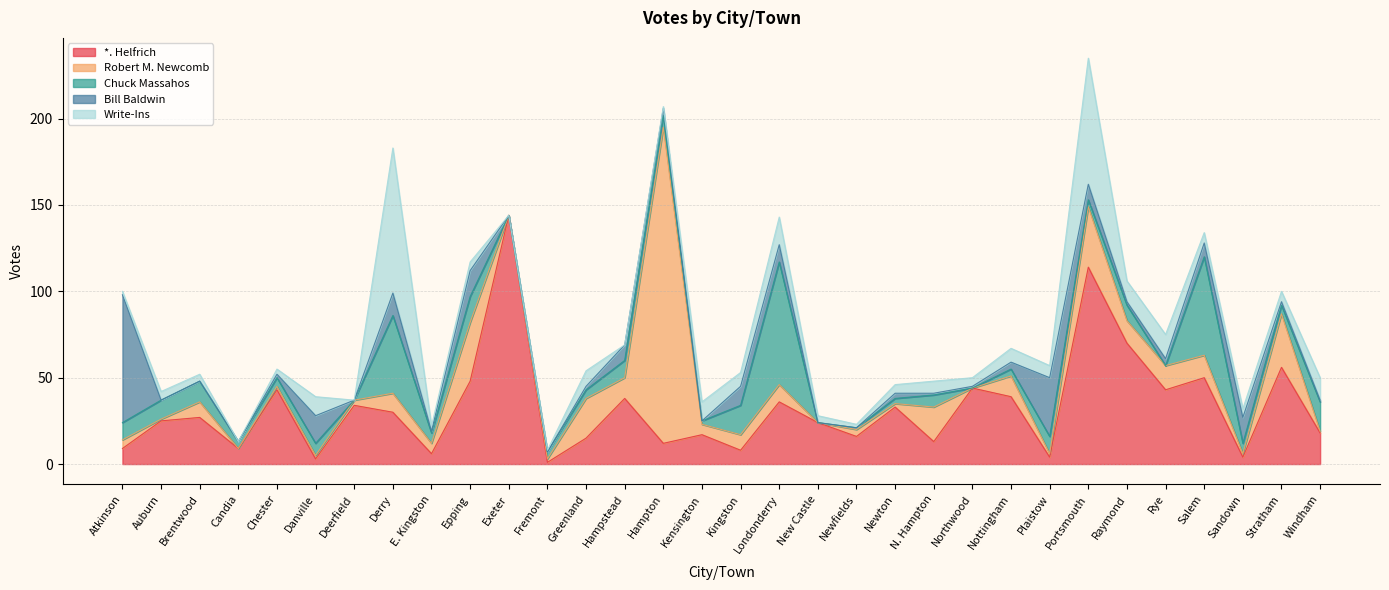

How many series are shown in this chart?

5